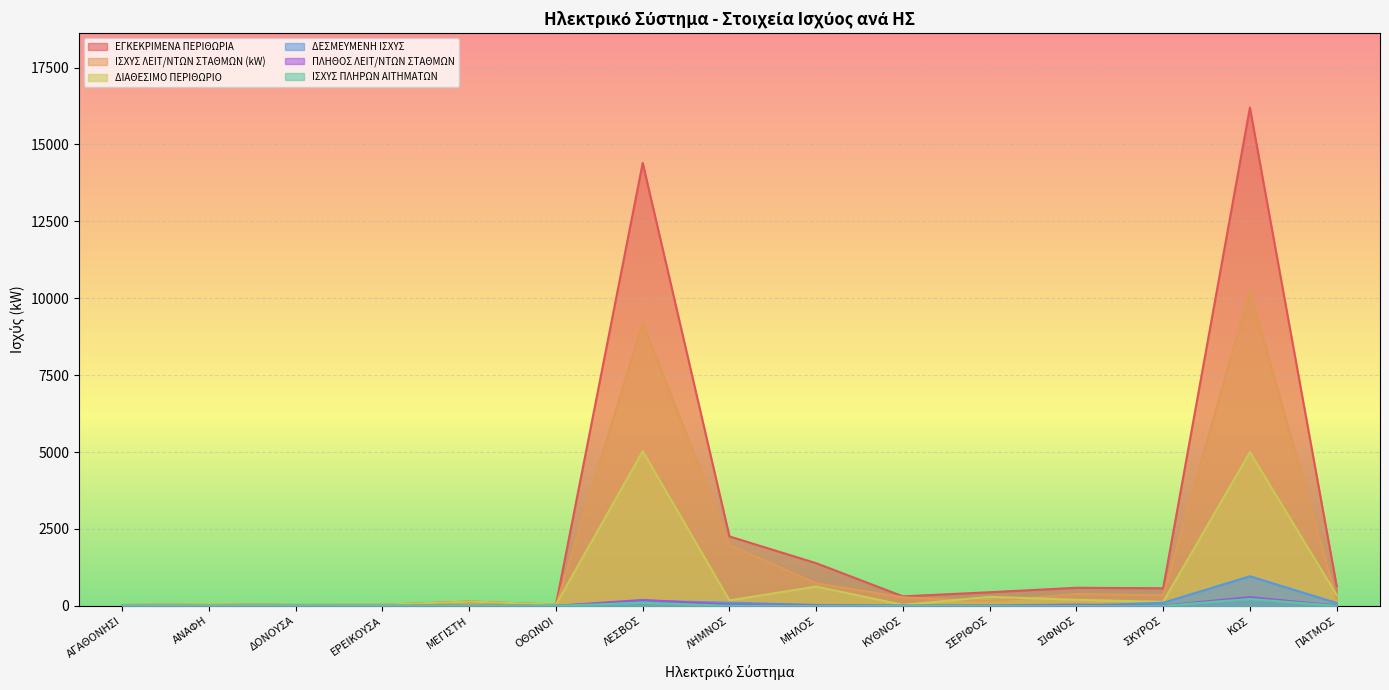

Which series has the largest total across all categories?

ΕΓΚΕΚΡΙΜΕΝΑ ΠΕΡΙΘΩΡΙΑ